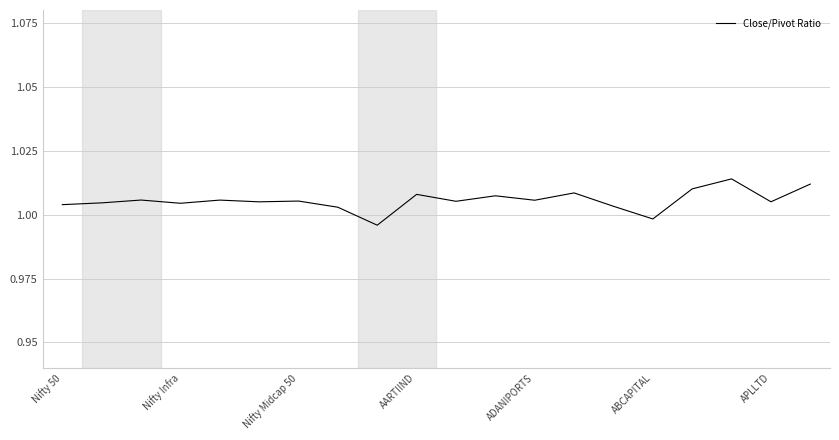

How many lines are shown in the chart?

1